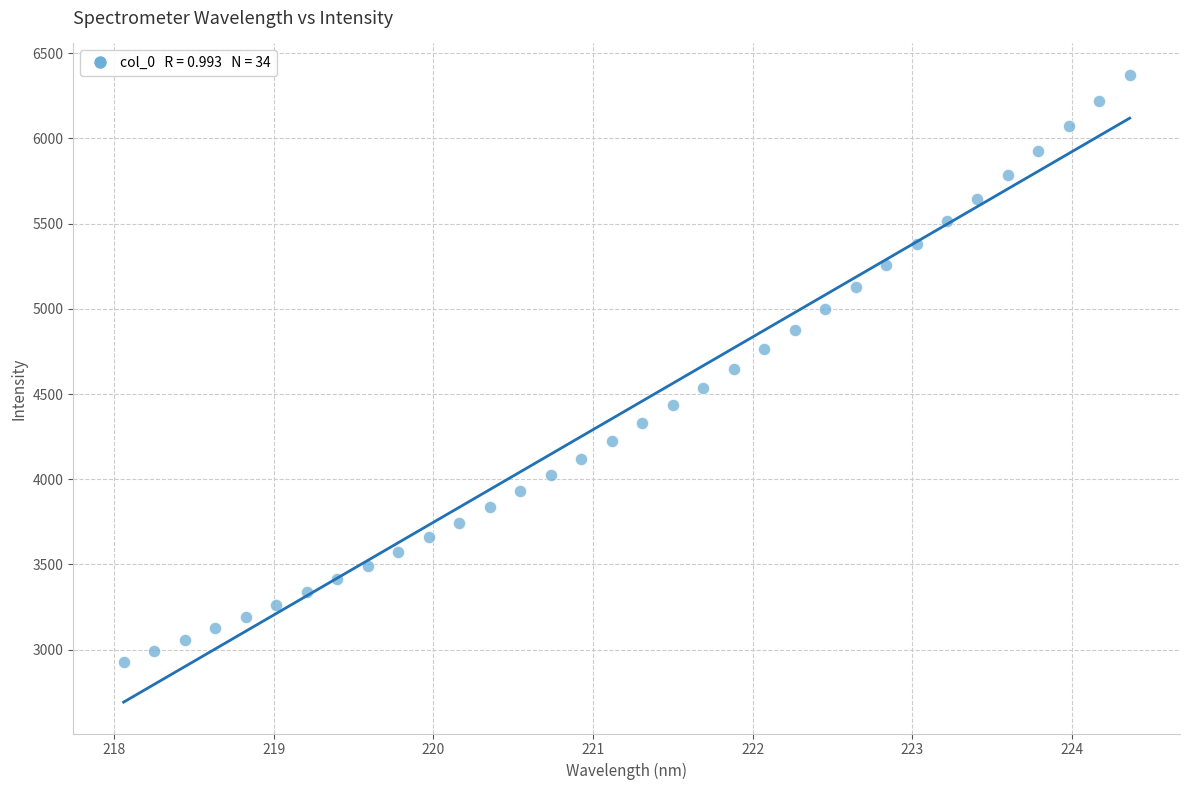

What is the range of X values (max minus min)?

6.3